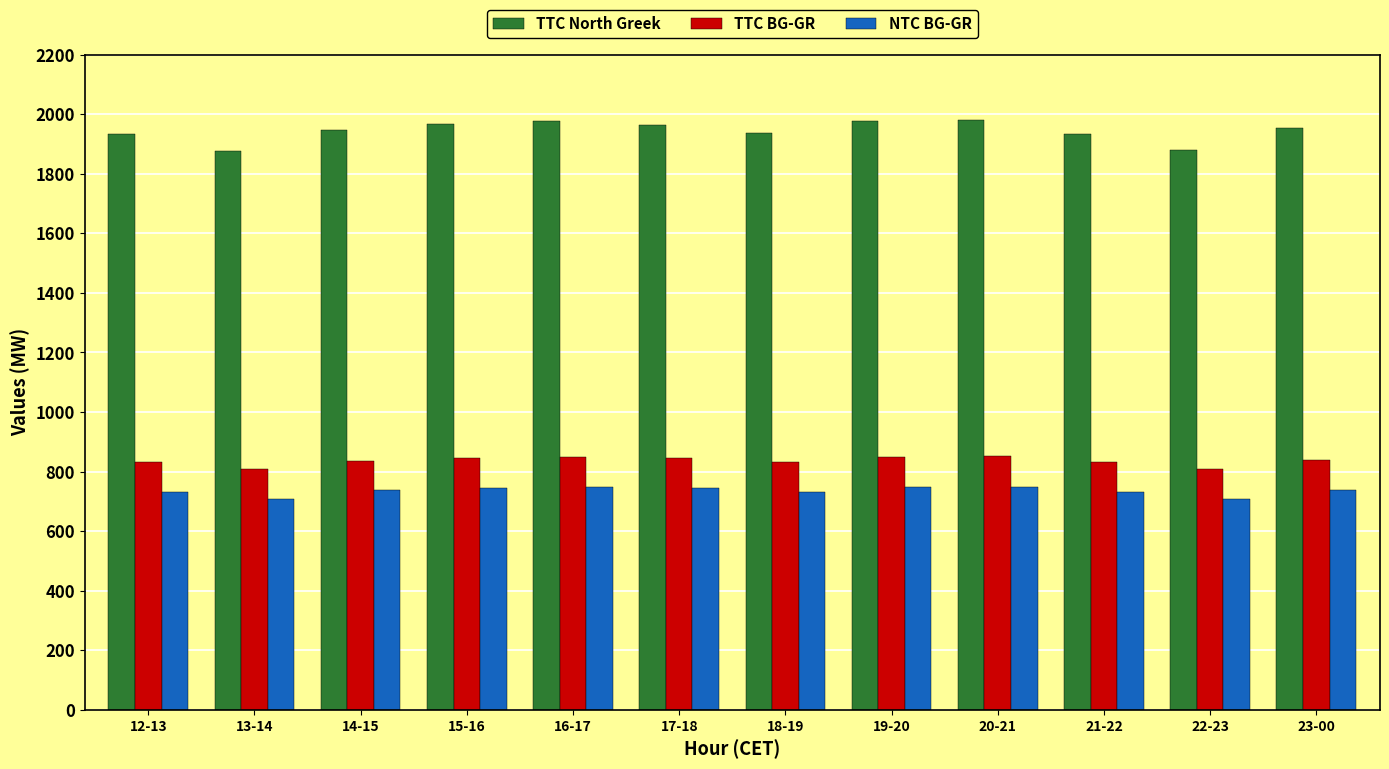

What is the difference between the highest and lowest values at 17-18?

1220